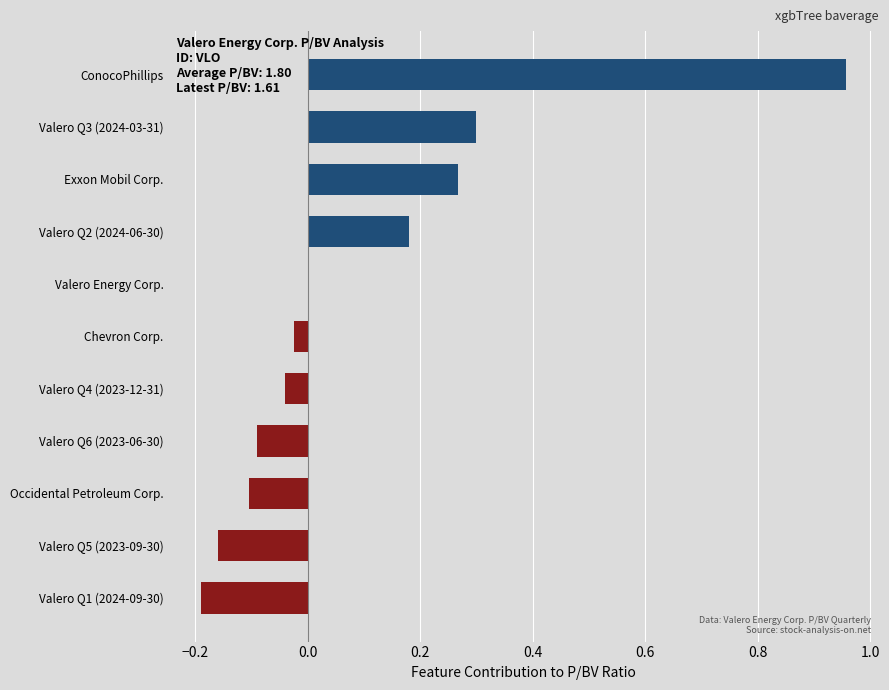

What is the sum of all values?

1.1